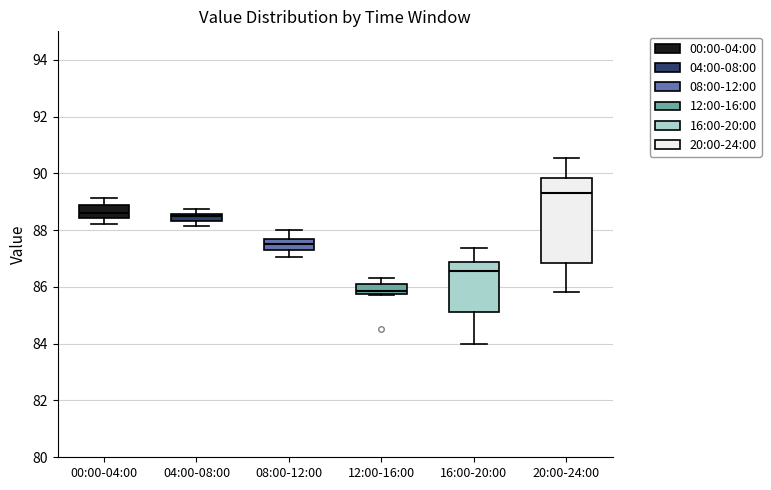

Which box's median line is the highest?

20:00-24:00